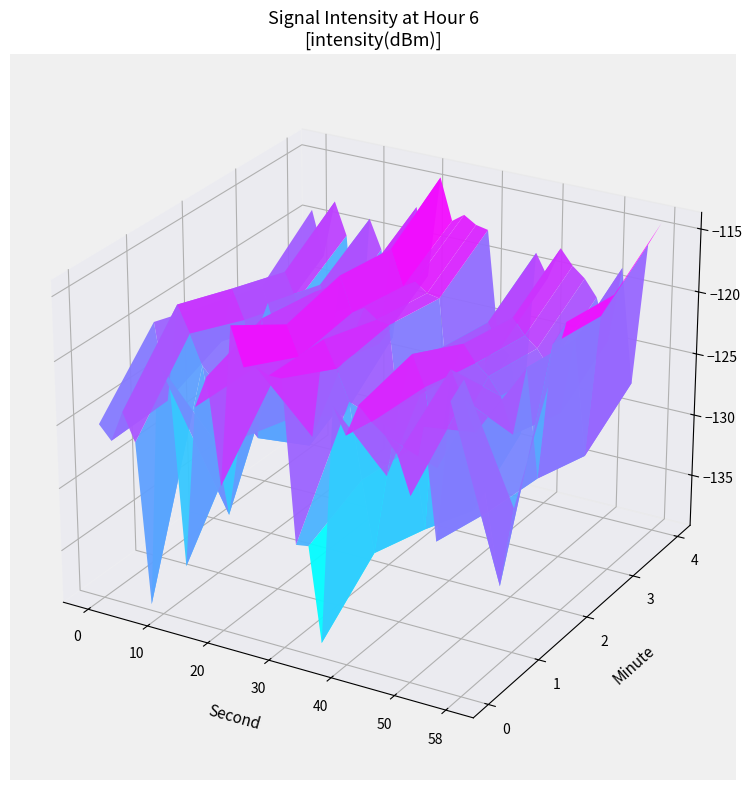

What is the total value across all series at 9?

-592.7